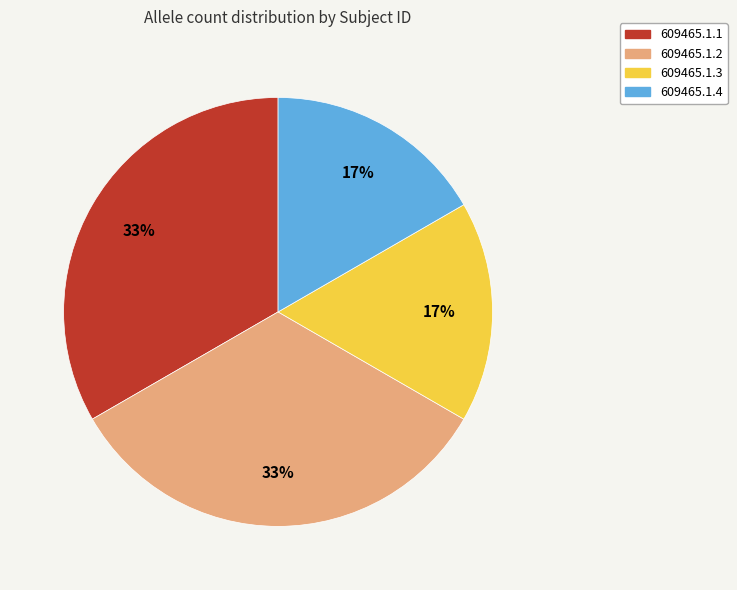

What percentage is the 609465.1.1 slice, to the nearest percent?

33%